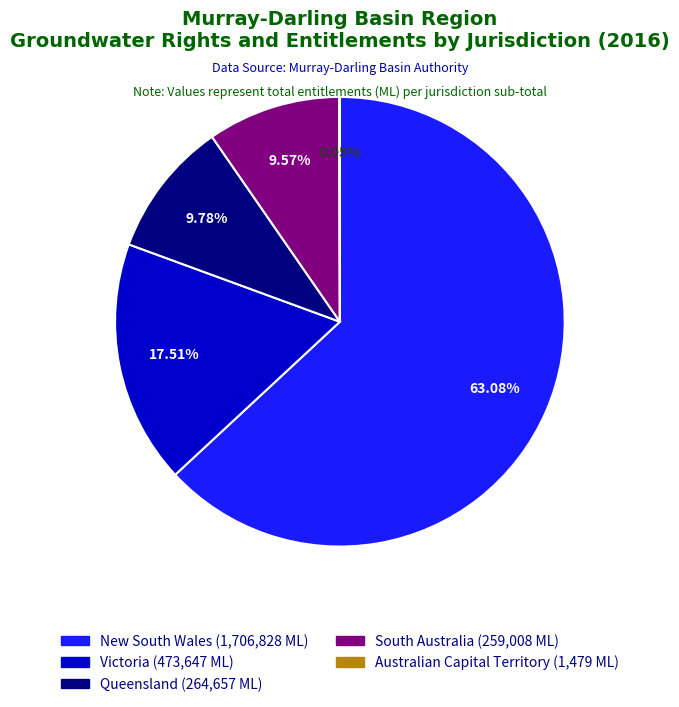

Count the number of slices in the pie.

5